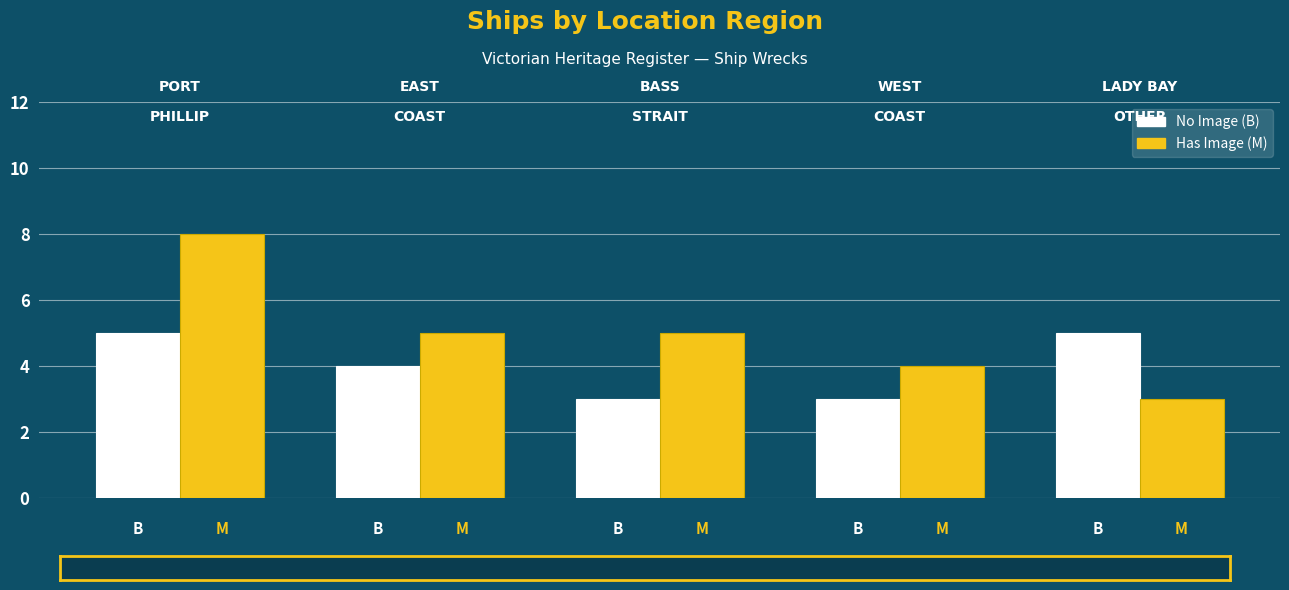

What is the smallest value displayed?

3